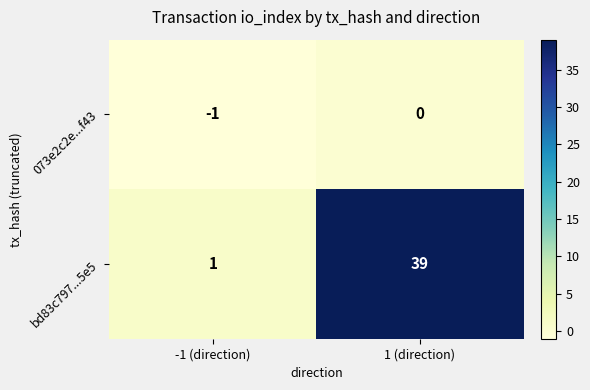

At how many categories does at least one series exceed 6?

1